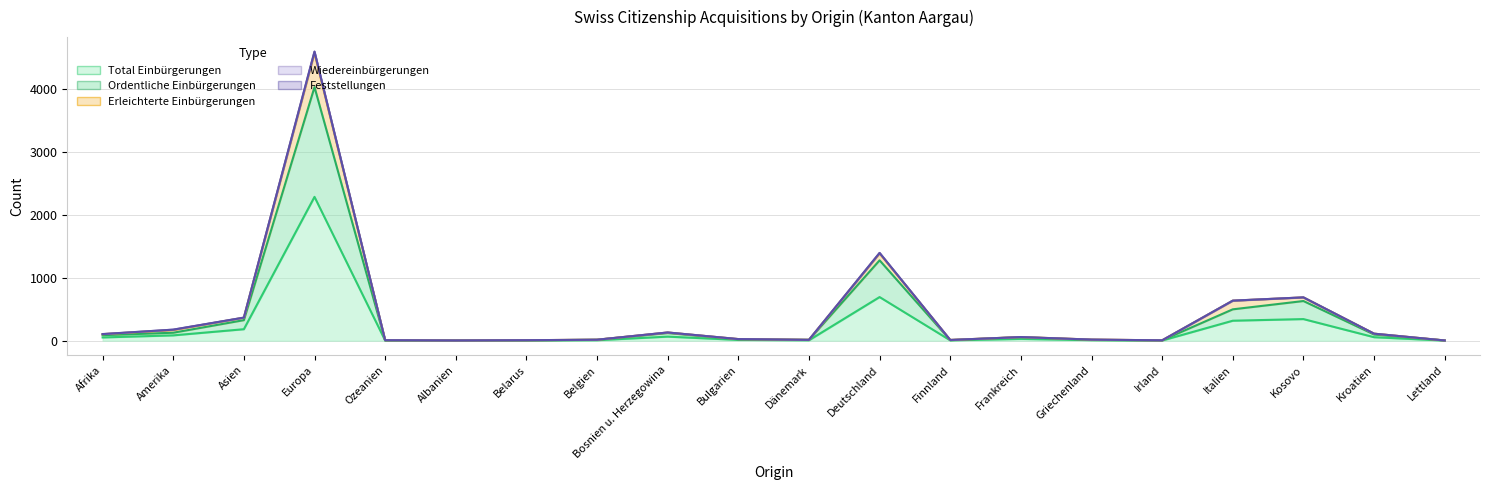

How many data points in Ordentliche Einbürgerungen are less than 56?

10